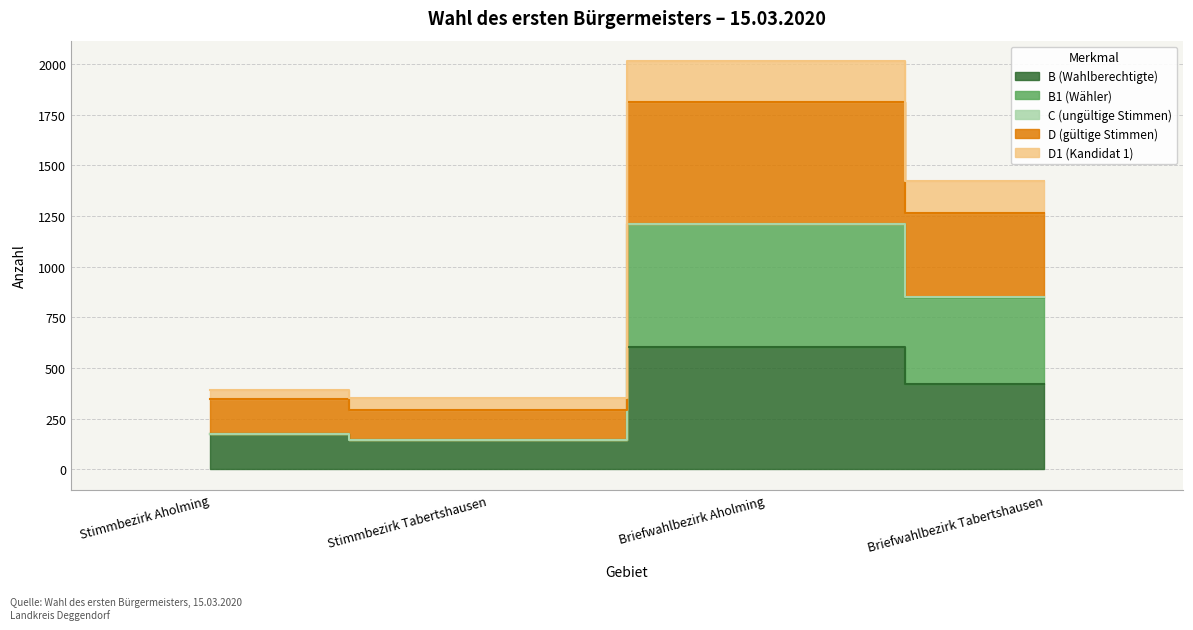

What is the lowest value of the B (Wahlberechtigte) series?

146